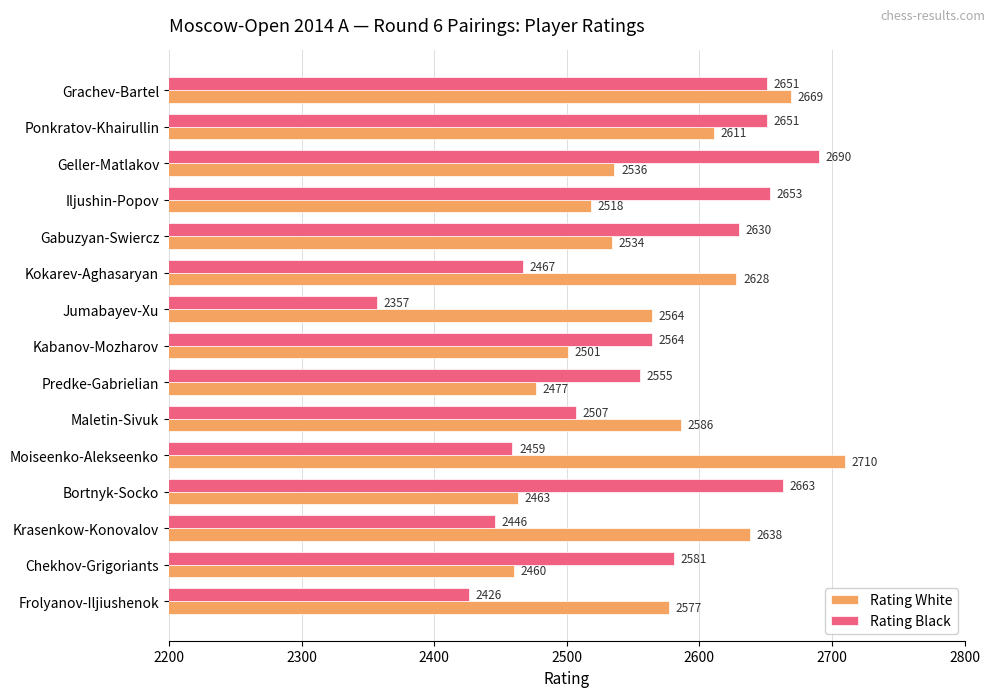

What are all the series names shown in the legend?

Rating White, Rating Black